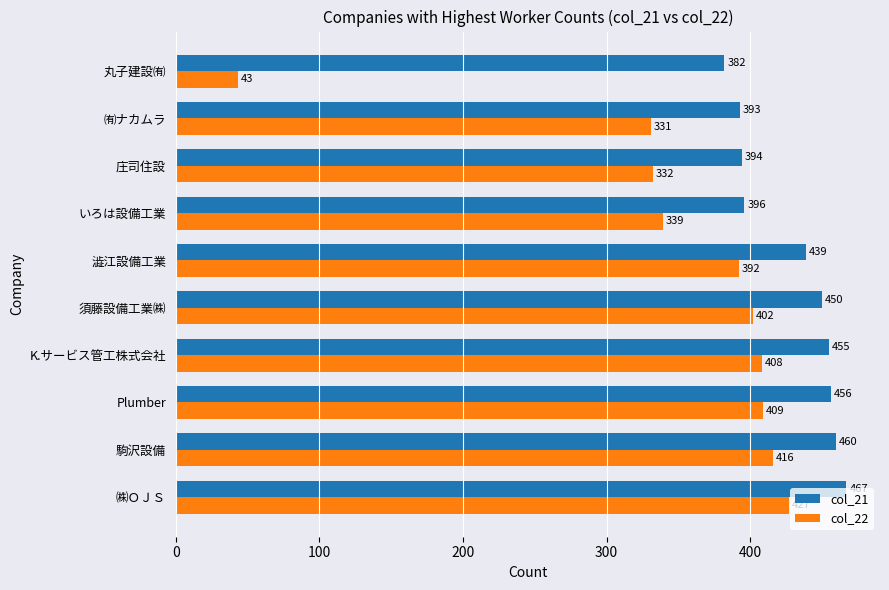

Which series has the largest total across all categories?

col_21